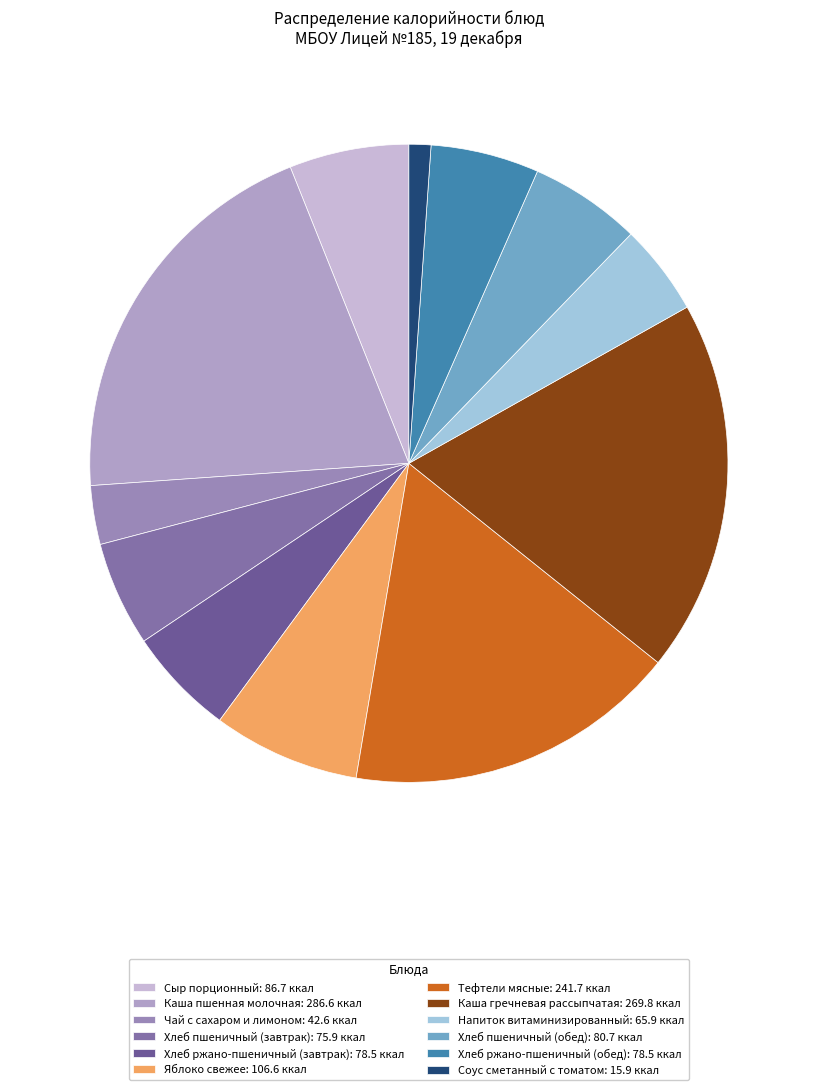

Between Хлеб ржано-пшеничный (завтрак) and Хлеб ржано-пшеничный (обед), which is larger?

Хлеб ржано-пшеничный (завтрак)